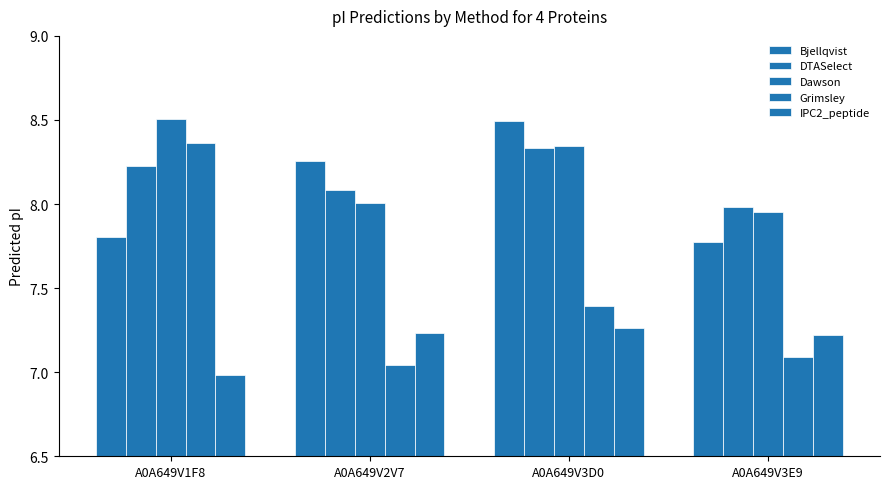

Does the chart contain any negative values?

No